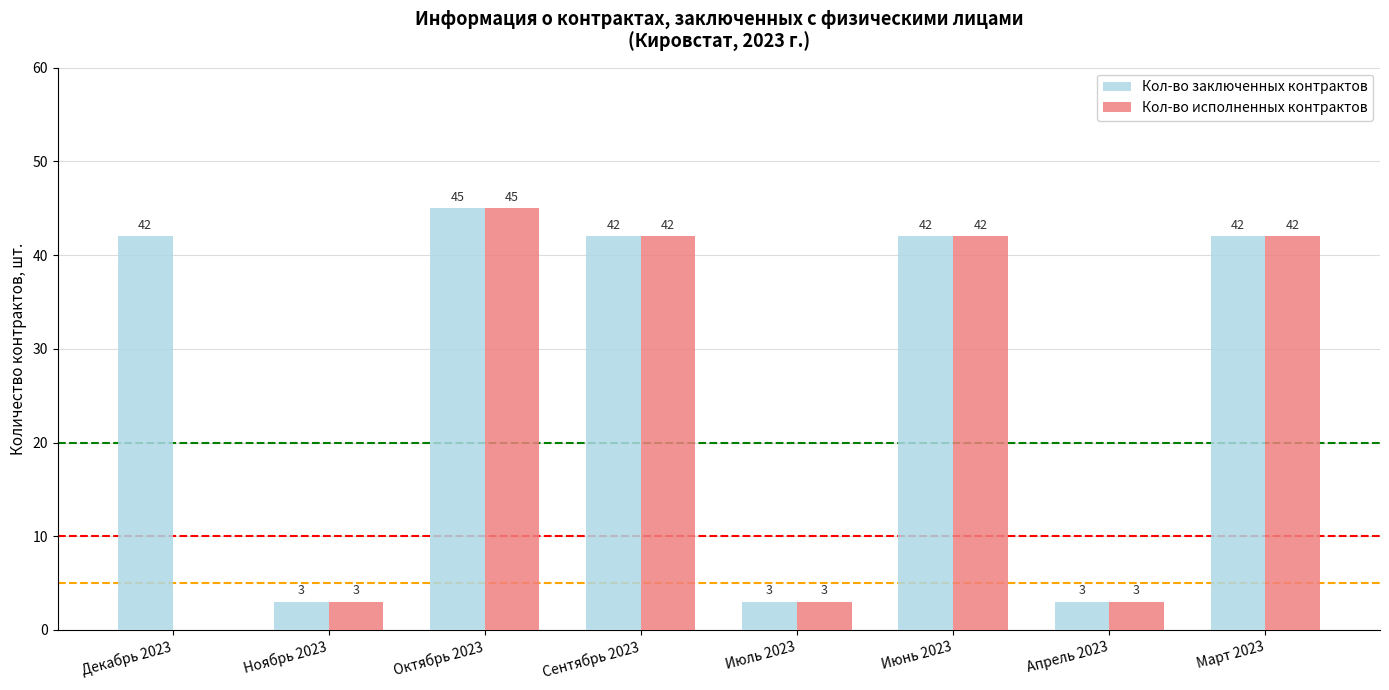

What is the sum of all Кол-во заключенных контрактов values?

222